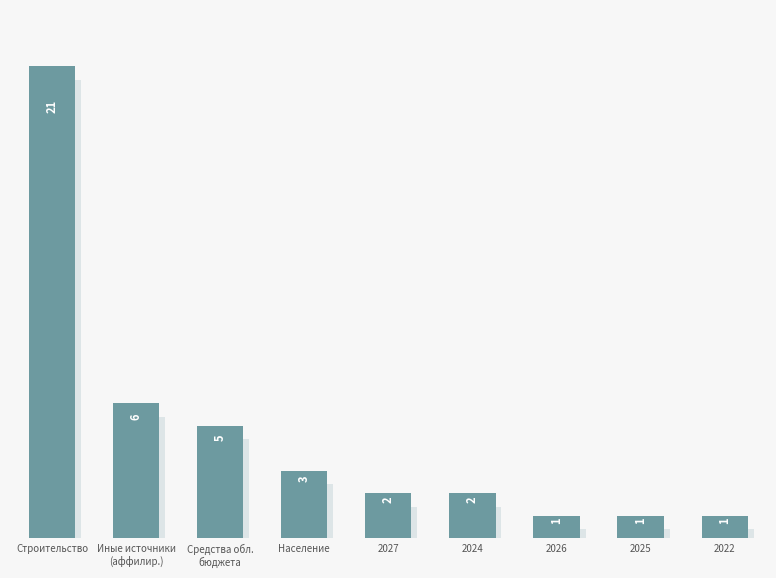

Is it true that the value at 2026 is 1?

True